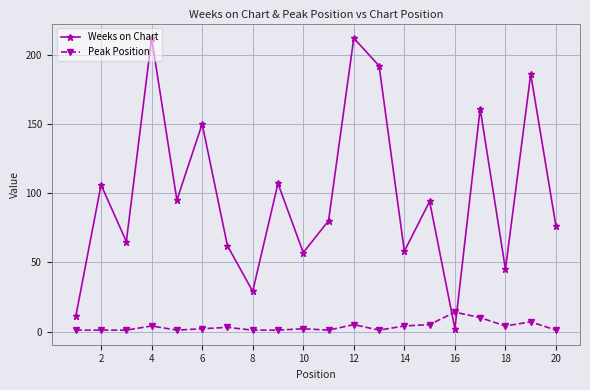

True or false: Weeks on Chart has more than 1 points higher than both neighbors.

True